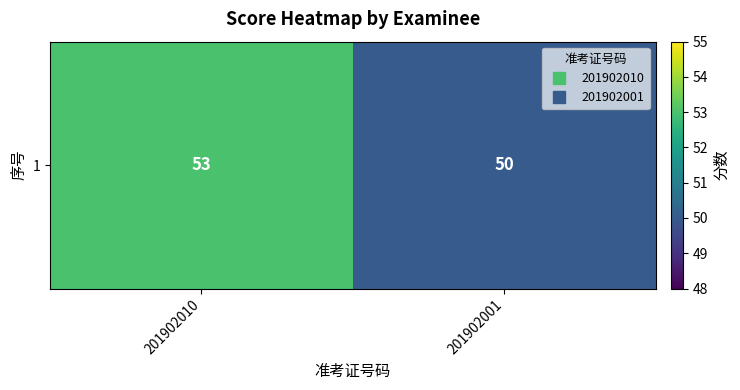

At which label is the value closest to 51?

201902001